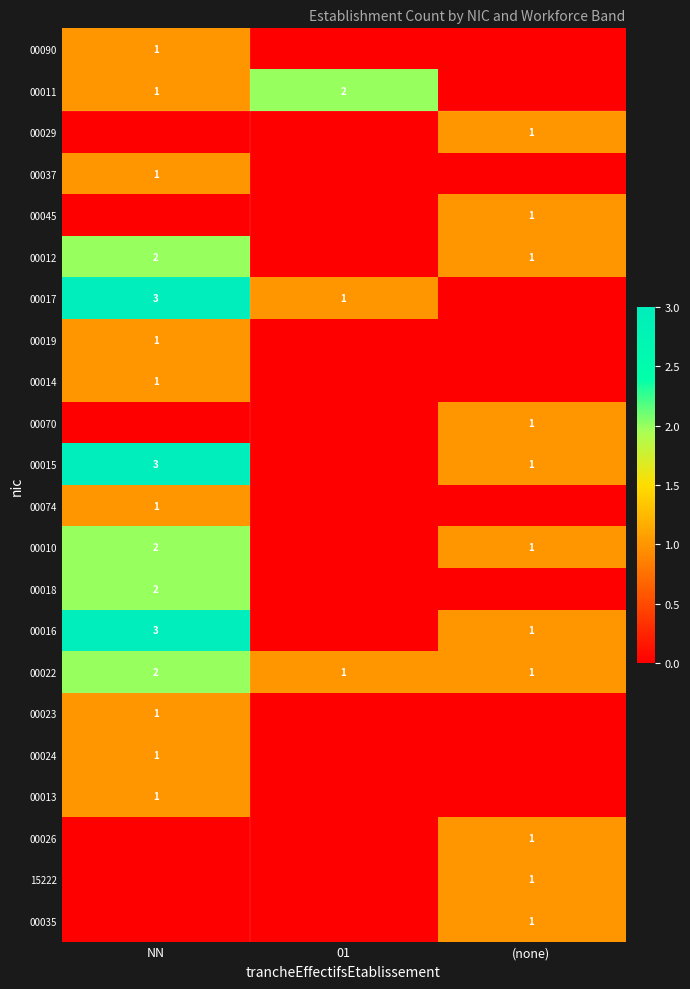

How many series are shown in this chart?

22